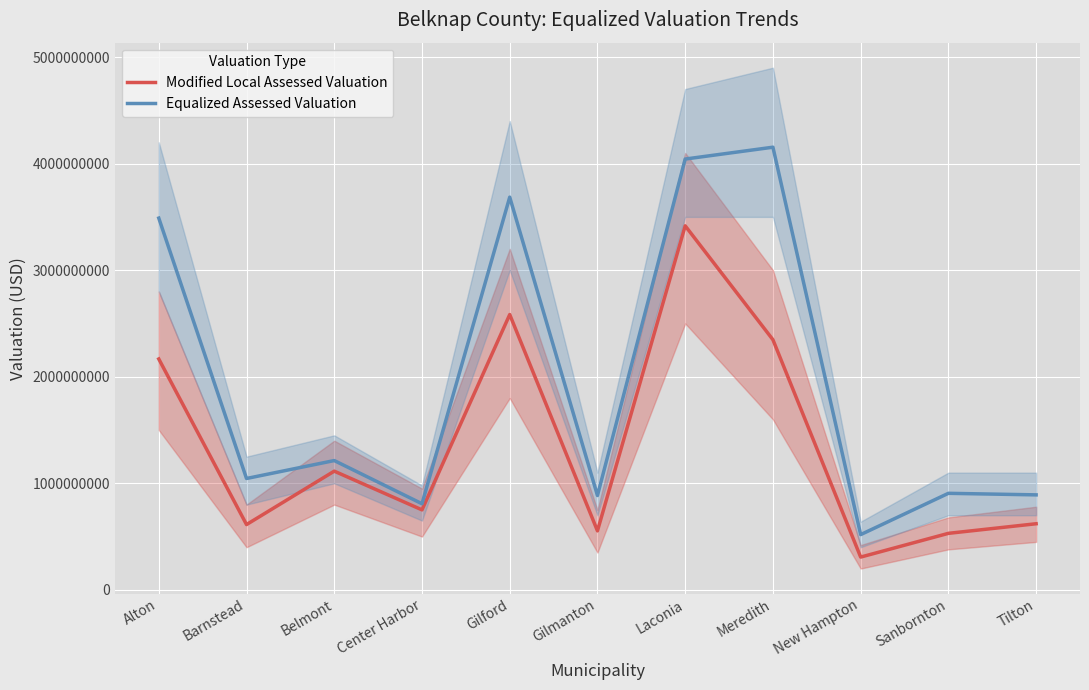

What is the approximate value of Equalized Assessed Valuation at Belmont?

1213349645